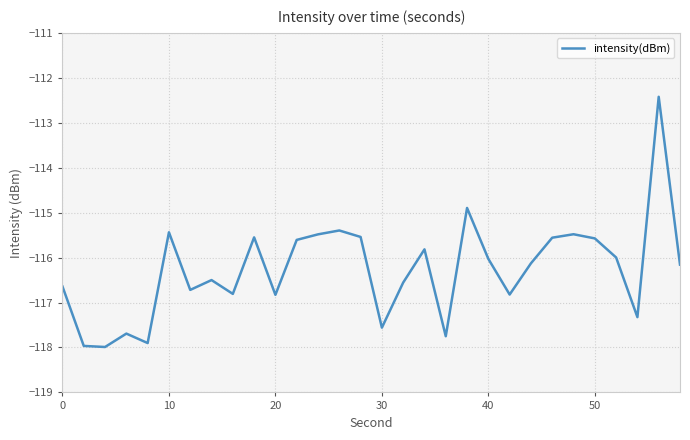

What is the difference between the maximum and minimum values?

5.6